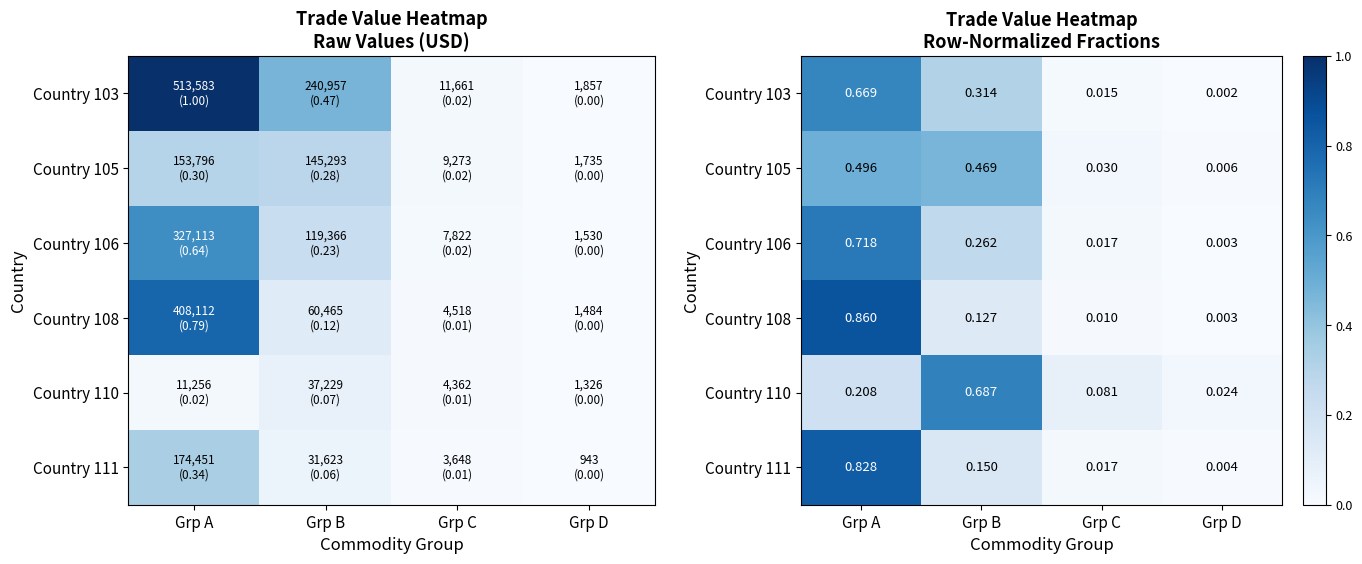

Which series has the widest spread of values?

Country 108